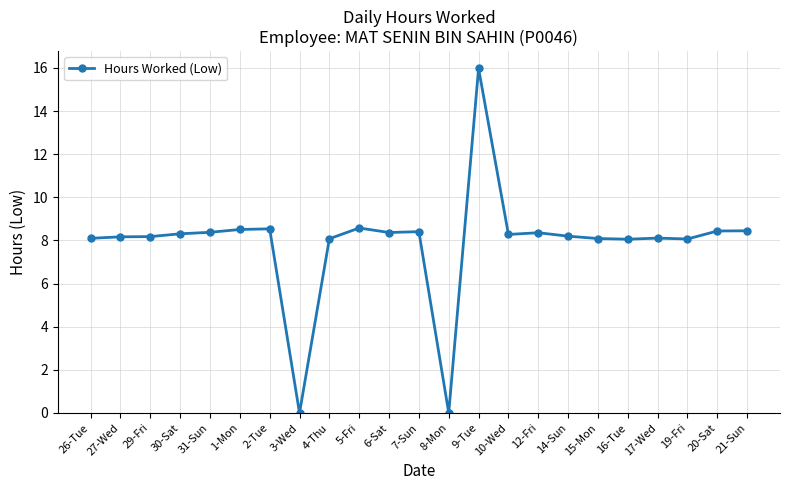

What is the label of the 7th point from the right?

14-Sun